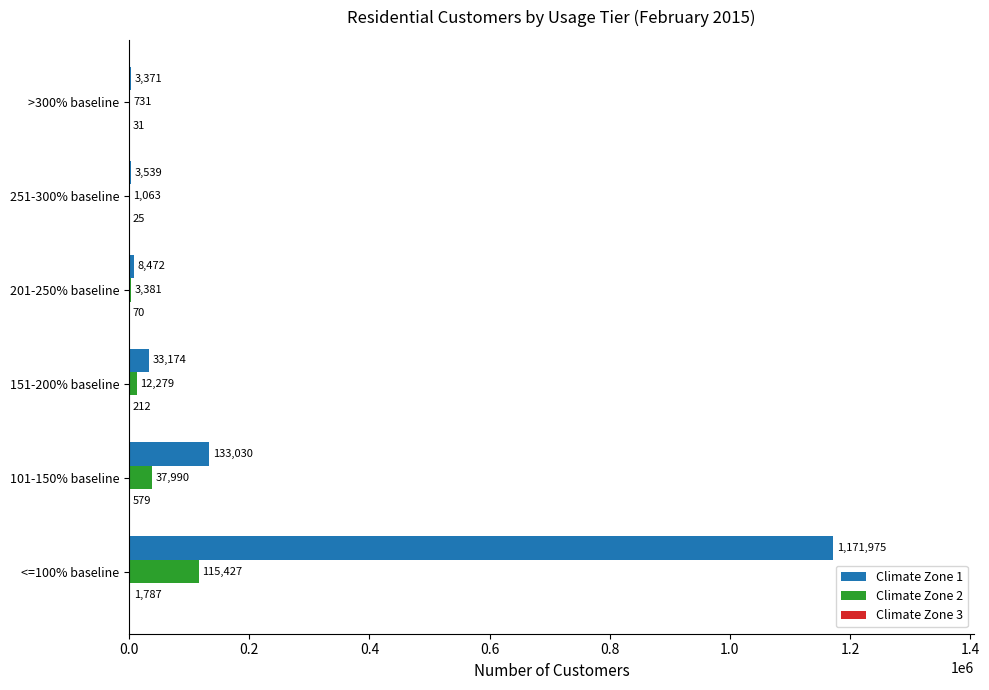

Count the number of data series in this chart.

3